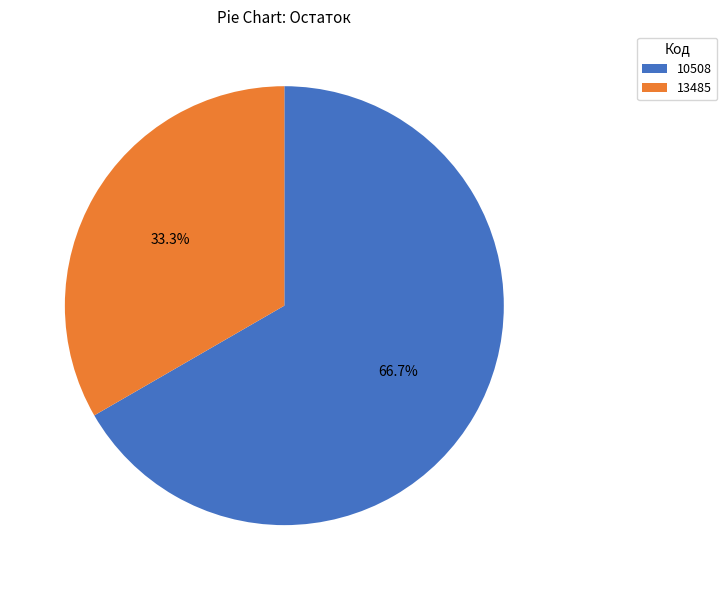

The 13485 slice represents 33% of the pie. True or false?

True